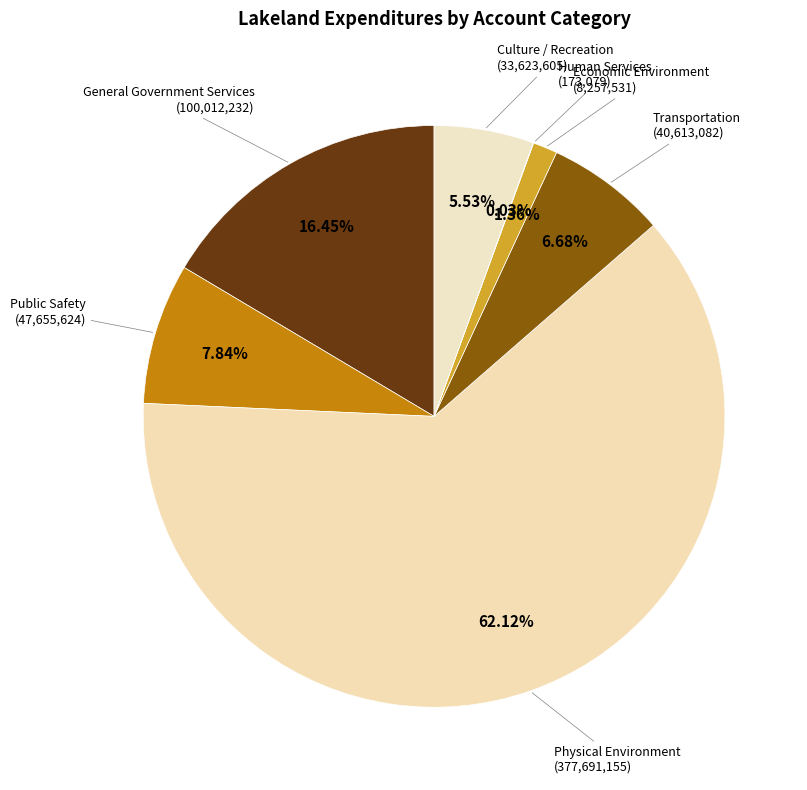

Combined, do Public Safety and Transportation account for over 50%?

No